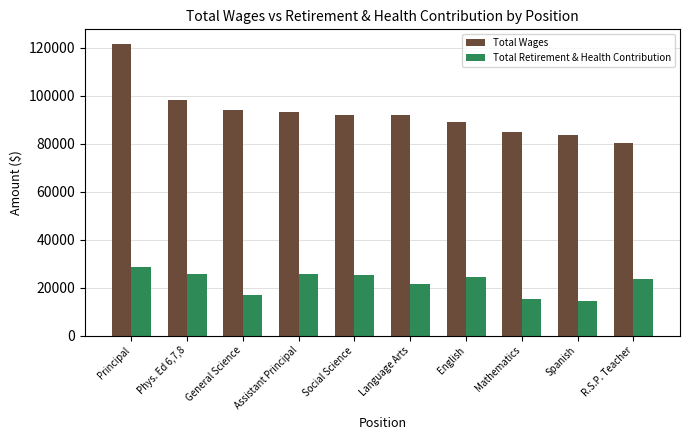

Is it true that Total Retirement & Health Contribution equals 25645 at Assistant Principal?

True